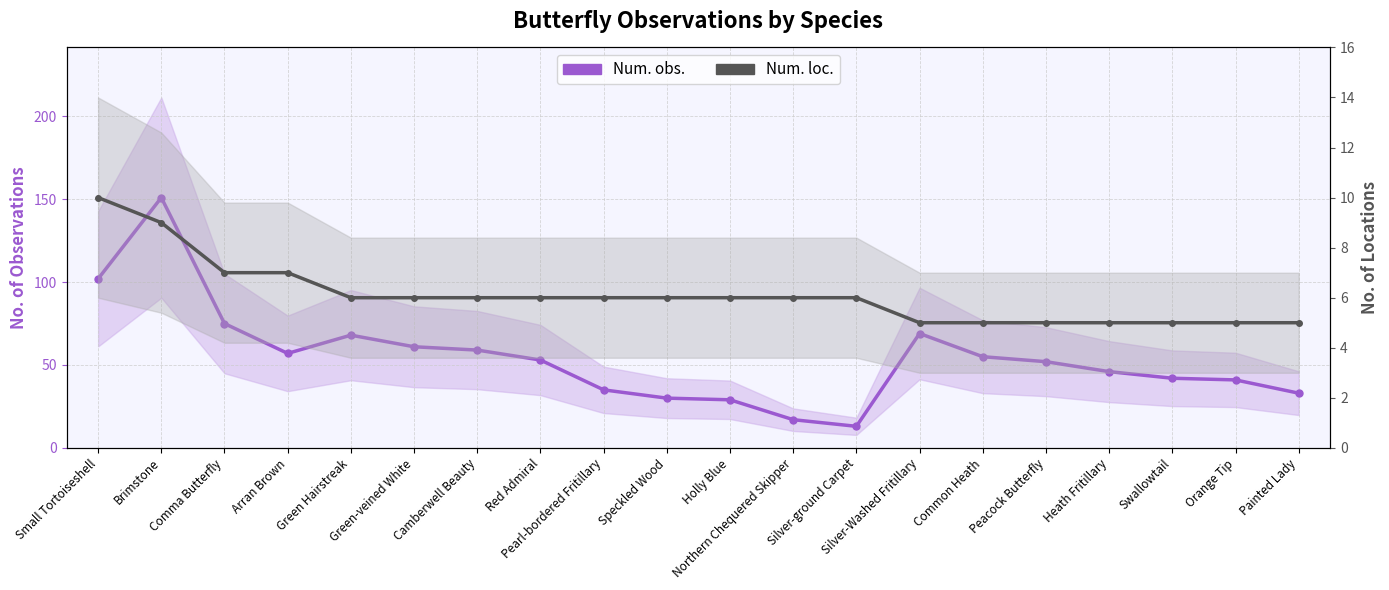

Rank the series by their maximum value, from highest to lowest.

Num. obs., Num. loc.